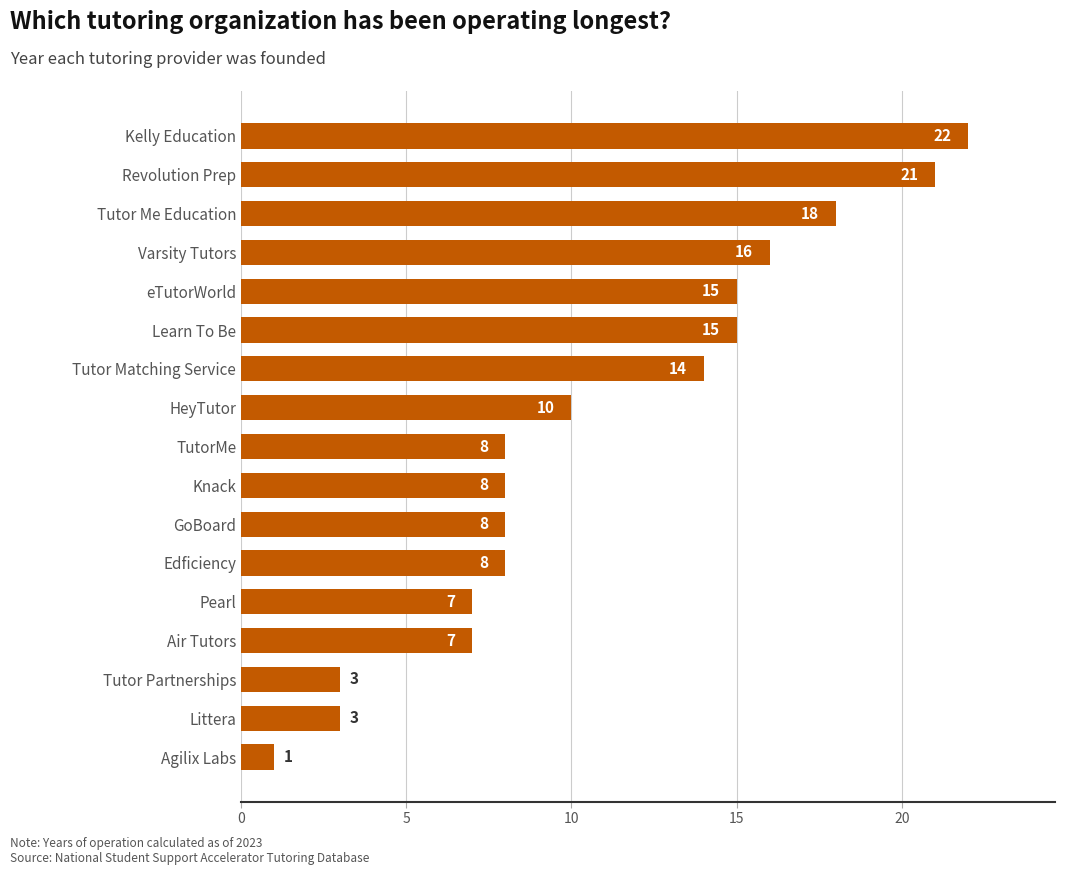

Reading top to bottom, list all the values displayed in this chart.

22	21	18	16	15	15	14	10	8	8	8	8	7	7	3	3	1